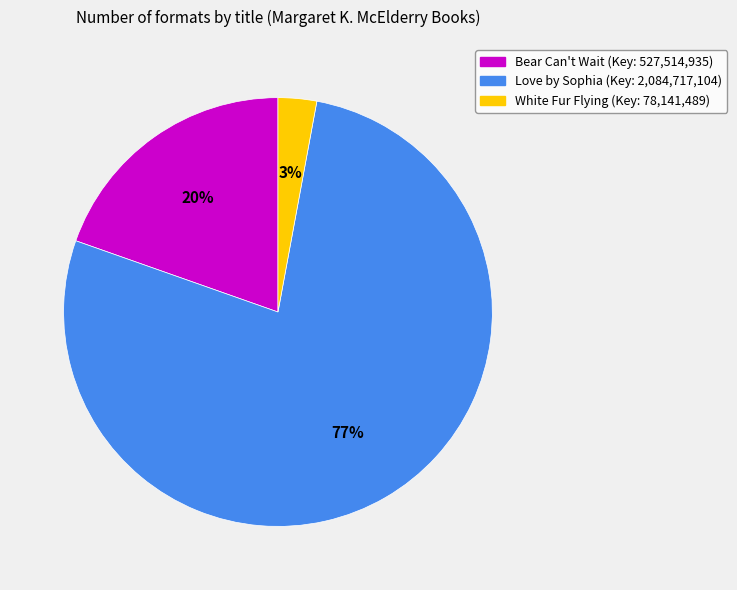

Combined, do Love by Sophia and White Fur Flying account for over 50%?

Yes